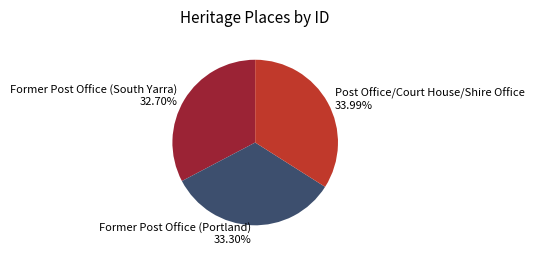

What is the ratio of the value at Former Post Office (Portland) to the value at Former Post Office (South Yarra)?

1.0